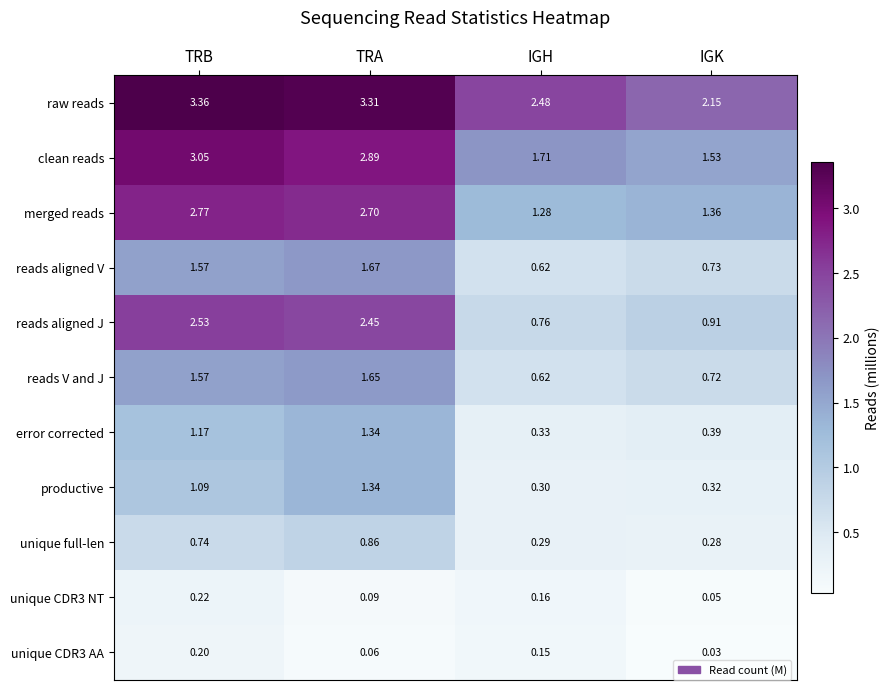

At which label does merged reads first exceed 2?

TRB